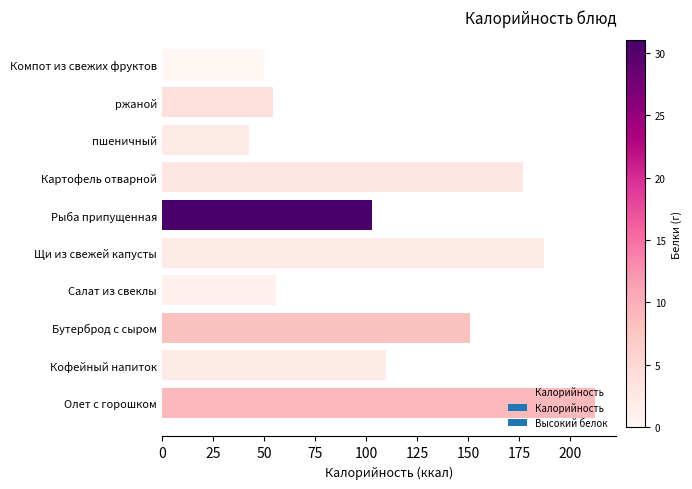

The value at Бутерброд с сыром is 40.0. True or false?

False